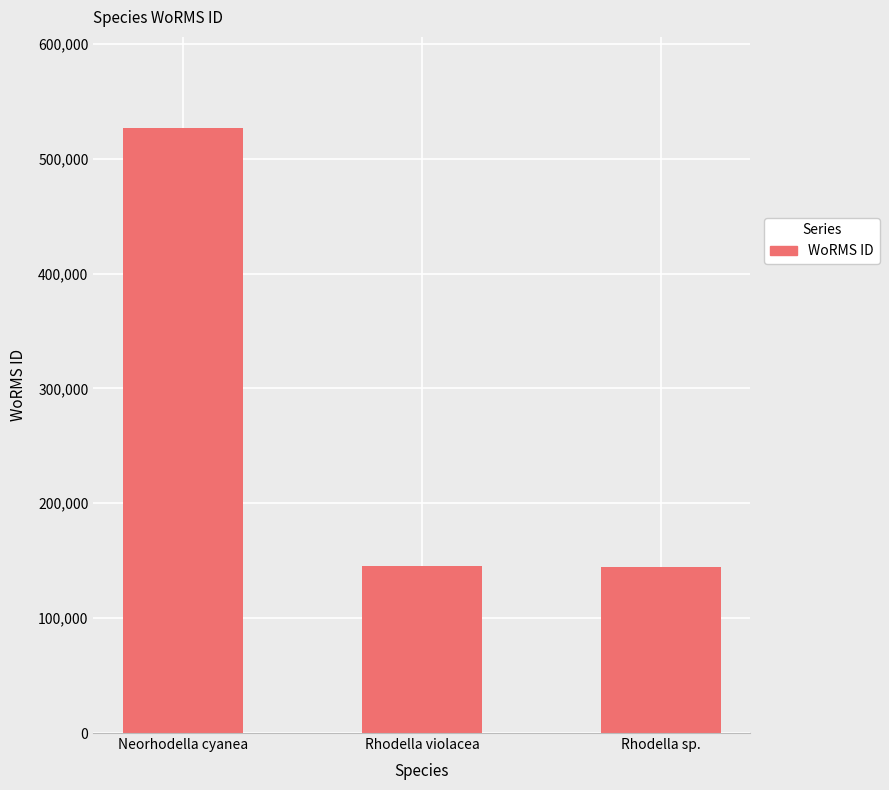

The chart shows a value of 145790 at Rhodella violacea. True or false?

True